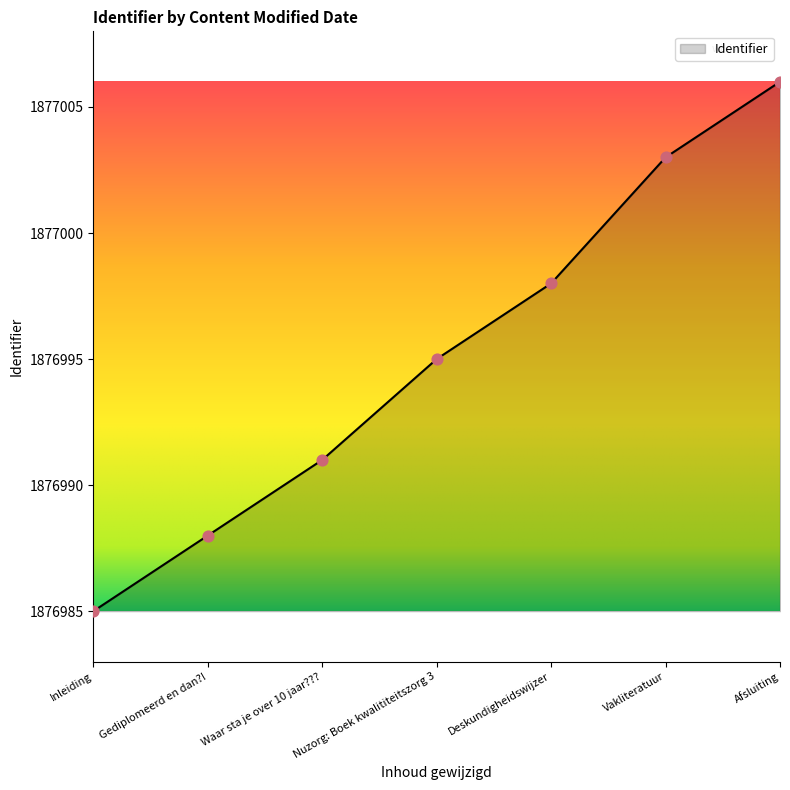

What is the ratio of the value at Waar sta je over 10 jaar??? to the value at Nuzorg: Boek kwalititeitszorg 3?

1.0